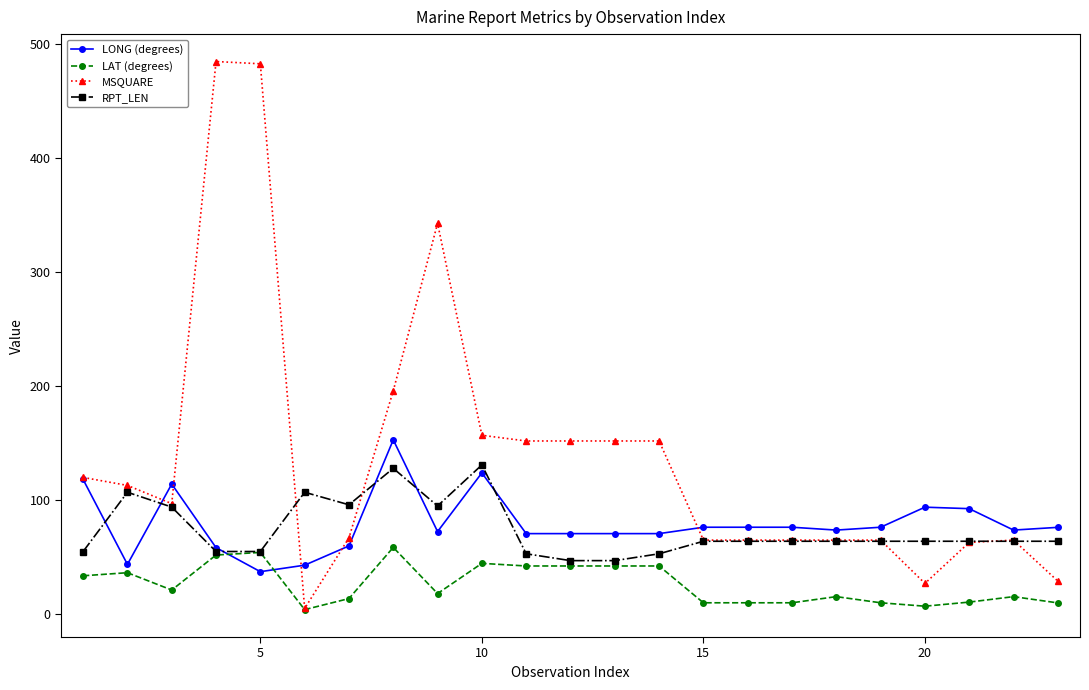

Which series has the largest range (max minus min)?

MSQUARE